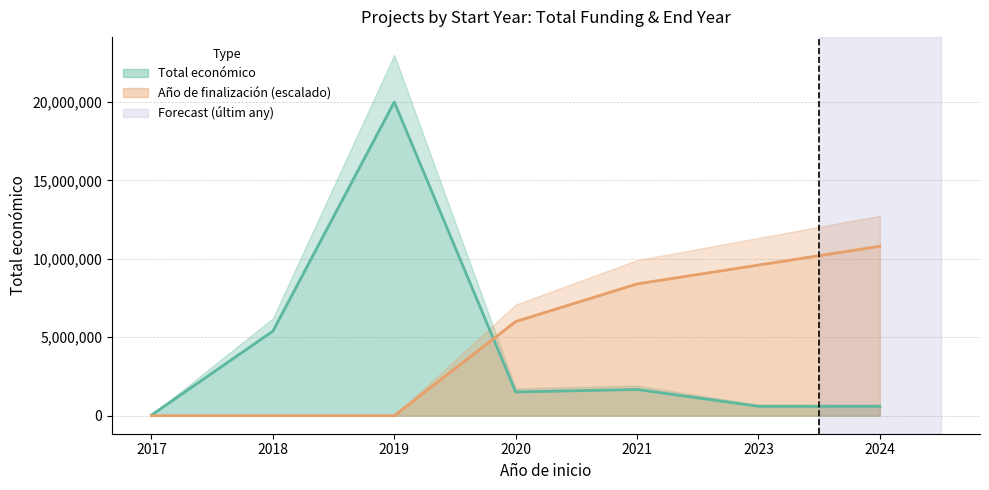

What is the maximum value for Año de finalización (escalado)?

10800000